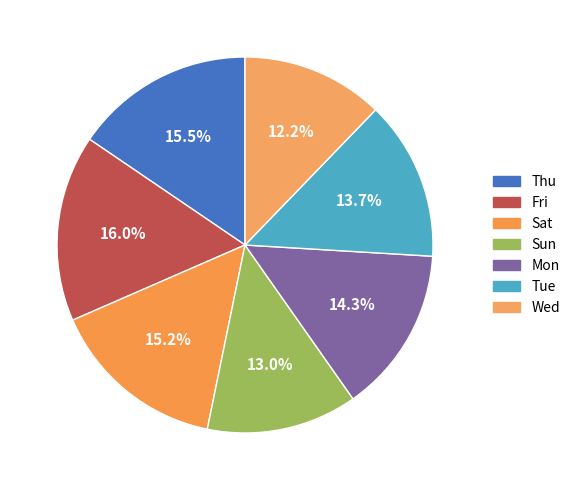

The Tue slice represents 20% of the pie. True or false?

False